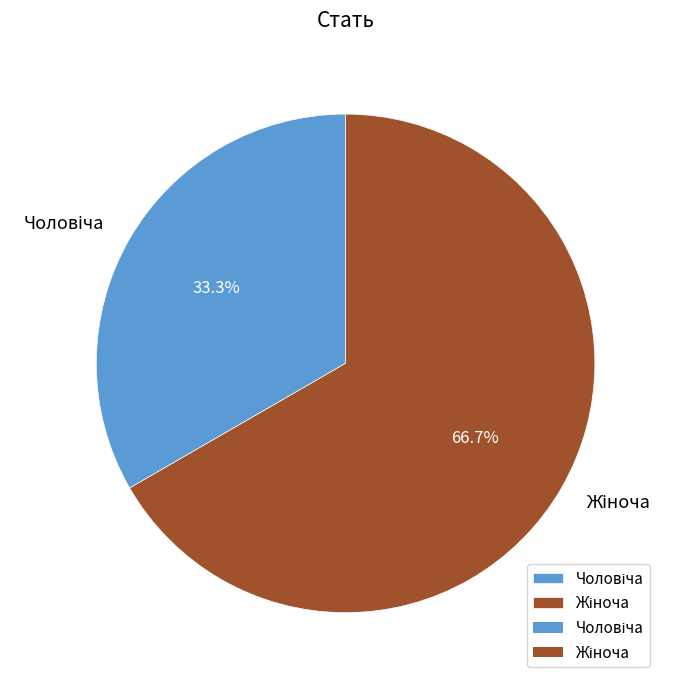

How many segments does this pie chart have?

2